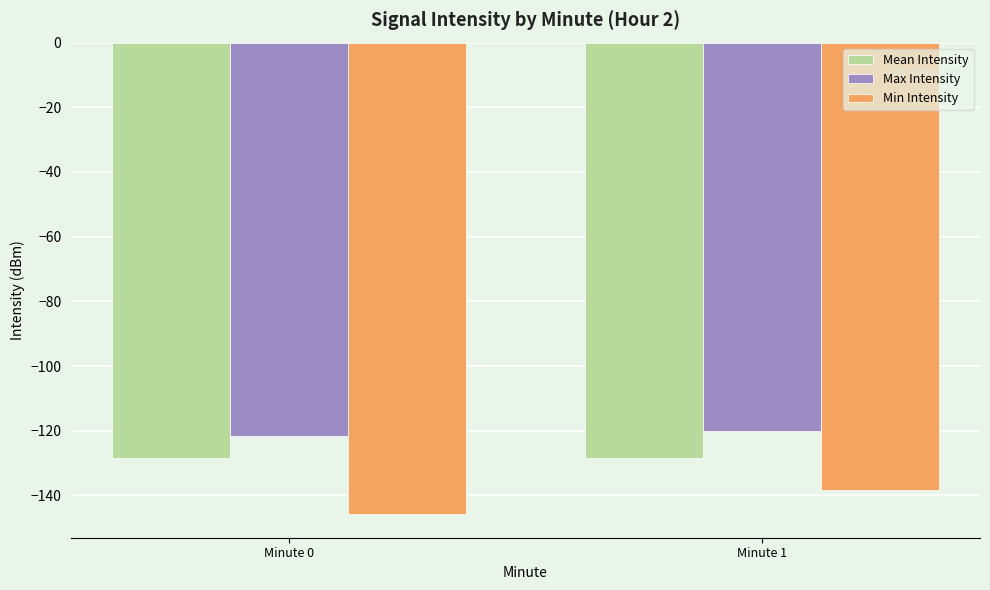

What is the value of the Mean Intensity bar at the 2nd from the left?

-128.4